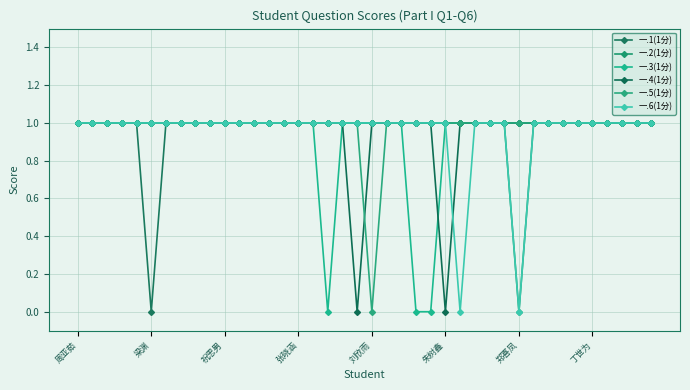

In 一.3(1分), how many points are lower than both neighbors (excluding endpoints)?

1